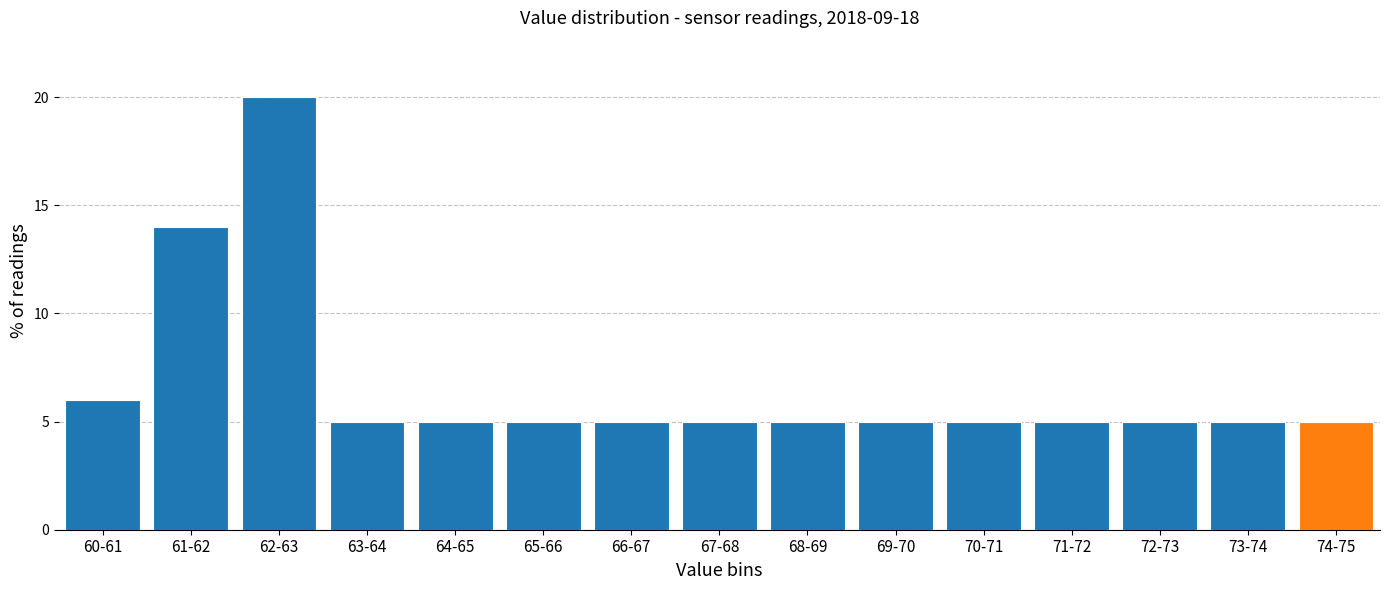

Reading left to right, list all the values displayed in this chart.

60-61=6.0	61-62=14.0	62-63=20.0	63-64=5.0	64-65=5.0	65-66=5.0	66-67=5.0	67-68=5.0	68-69=5.0	69-70=5.0	70-71=5.0	71-72=5.0	72-73=5.0	73-74=5.0	74-75=5.0